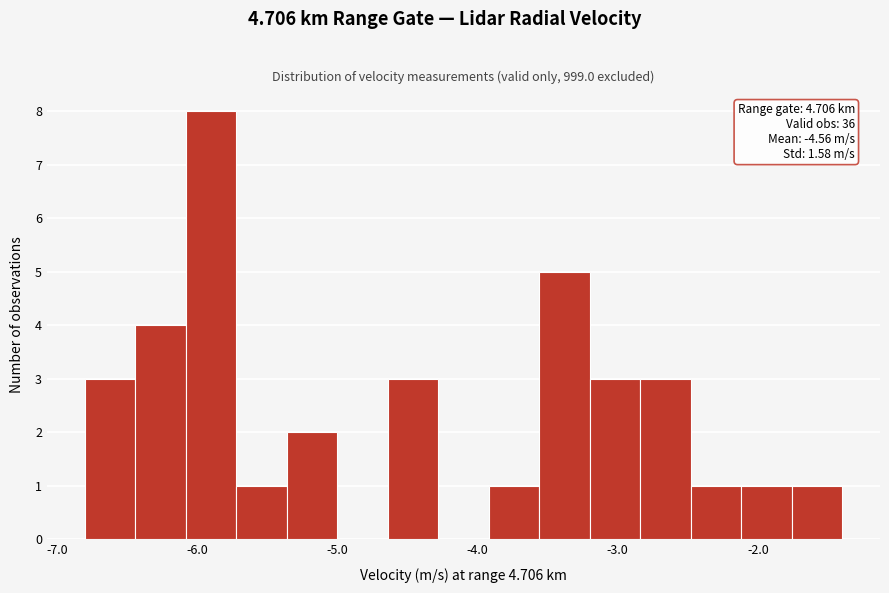

Read against the x-axis, roughly where is the centre of the tallest bar?

-5.9